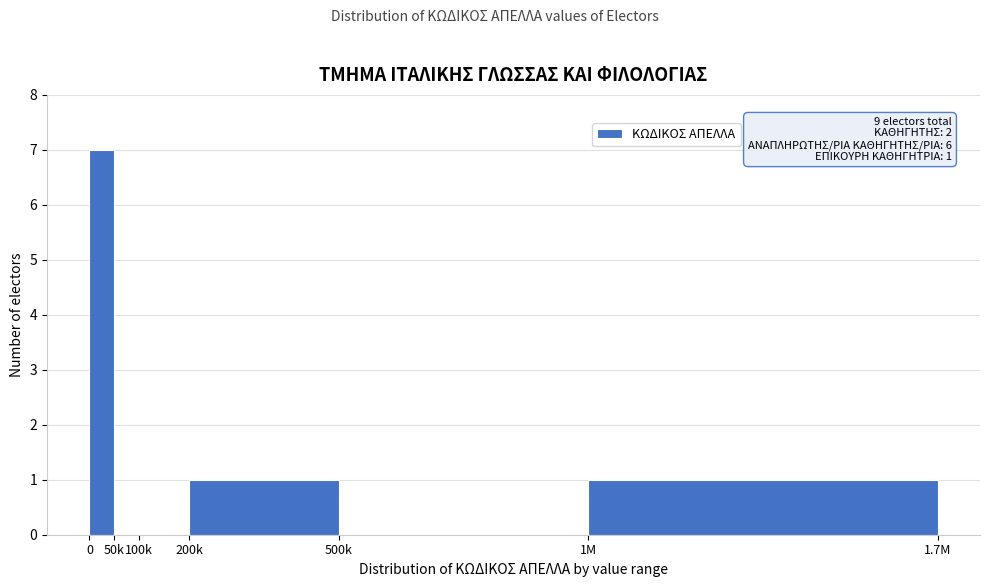

Reading left to right, list all the values displayed in this chart.

0=7	50k=0	100k=0	200k=1	500k=0	1M=1